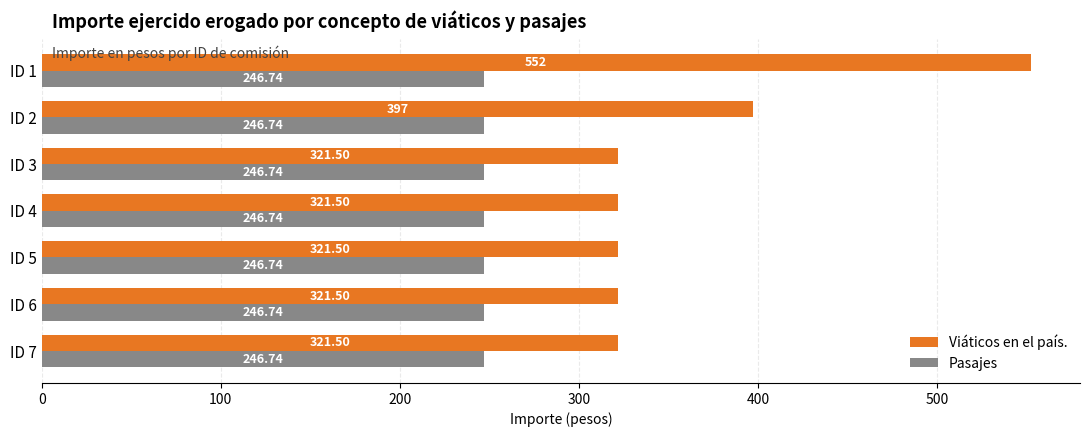

At ID 3, list the series in order from largest to smallest.

Viáticos en el país., Pasajes